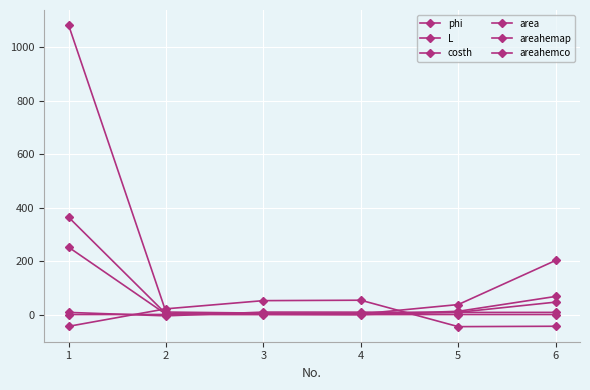

Which has a higher value, 6 or 3?

3